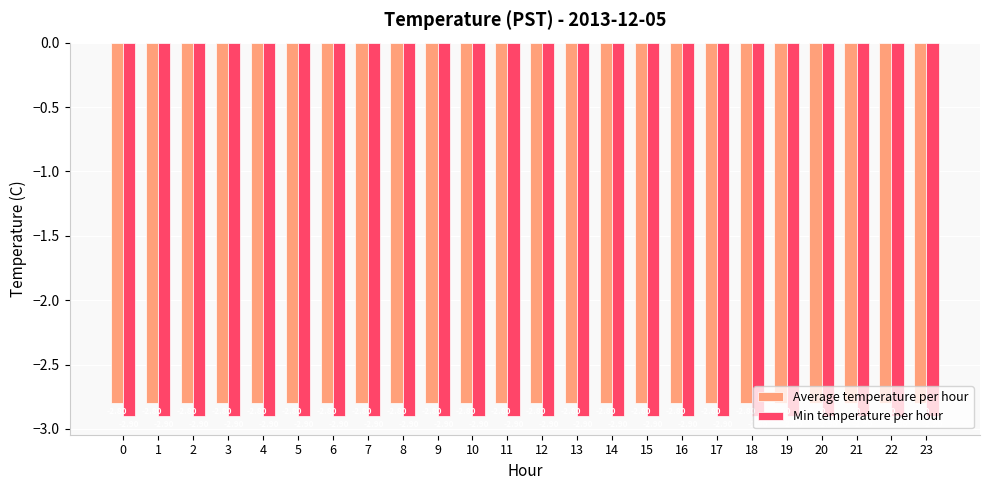

How many data points does each series have?

24